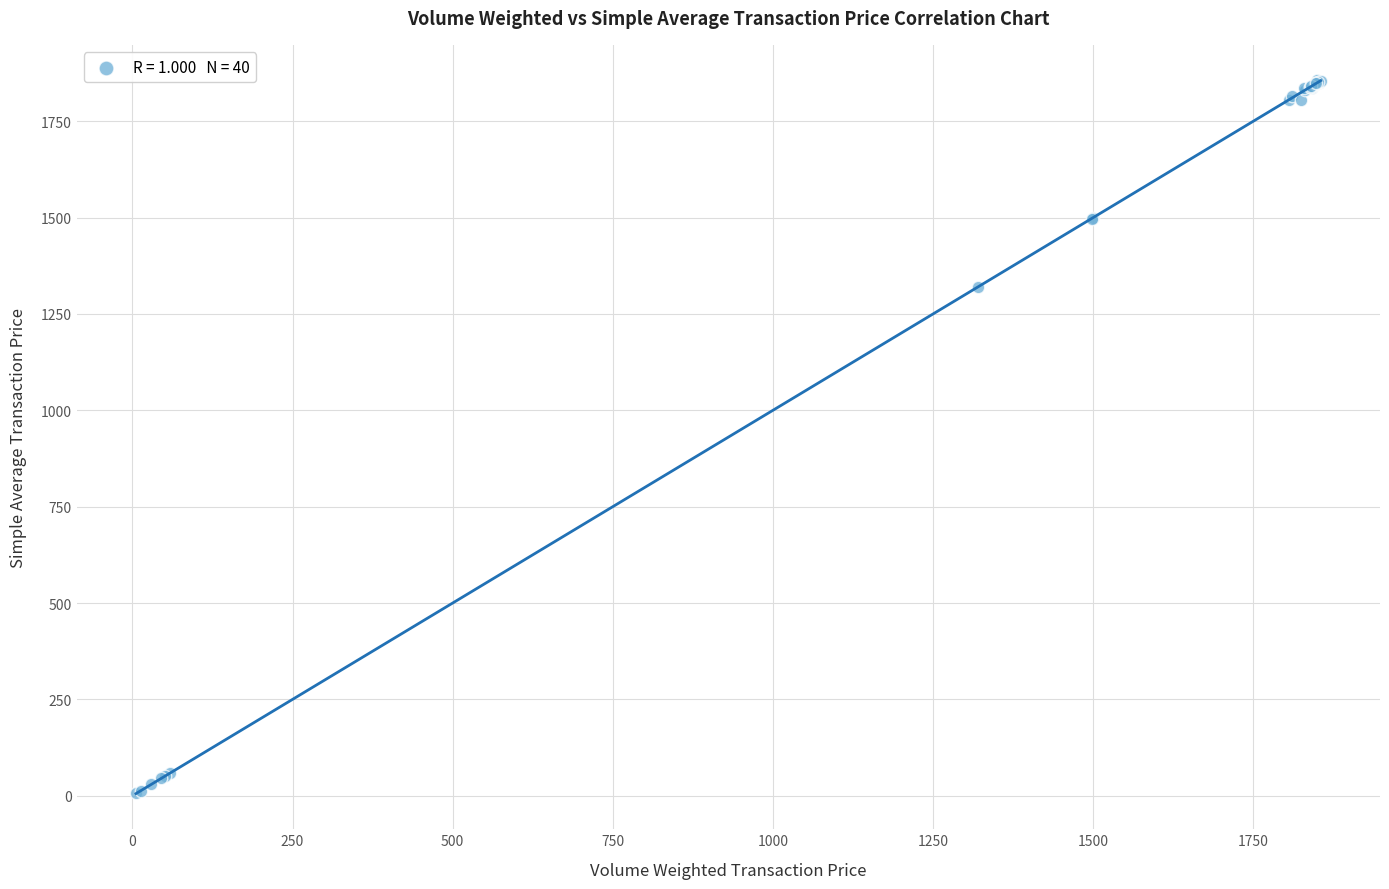

What Y value in the scatter plot is closest to 930?

1320.0